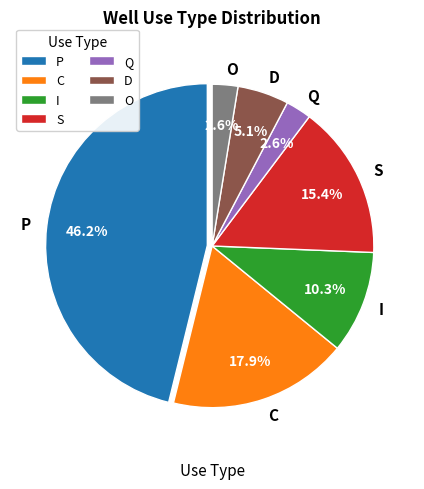

To the nearest percent, what is the difference between the S and Q slice percentages?

13%